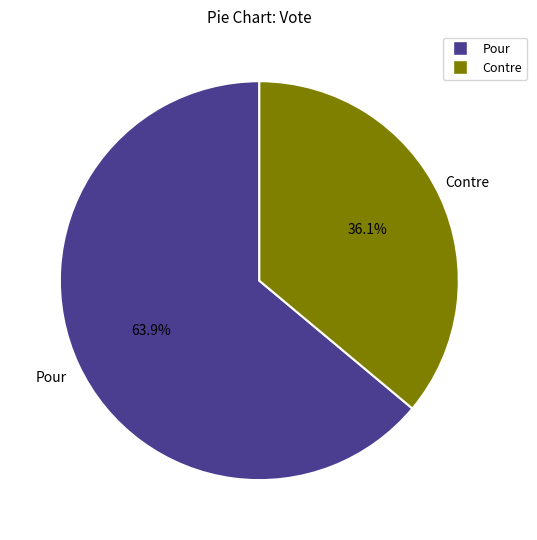

What is the ratio of the value at Pour to the value at Contre?

1.8